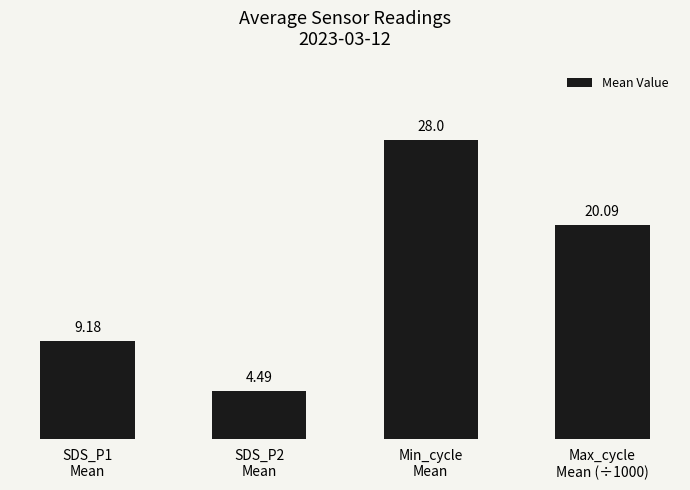

Approximately how many times larger is the value at SDS_P1
Mean compared to Min_cycle
Mean?

0.3